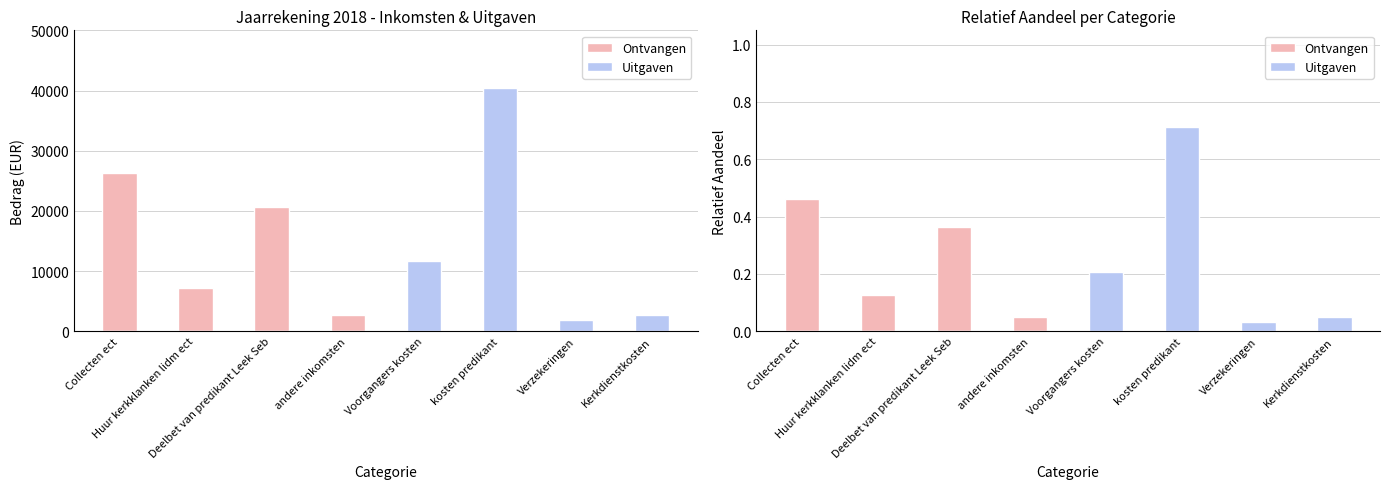

Rank the series at andere inkomsten from lowest to highest value.

Uitgaven, Ontvangen